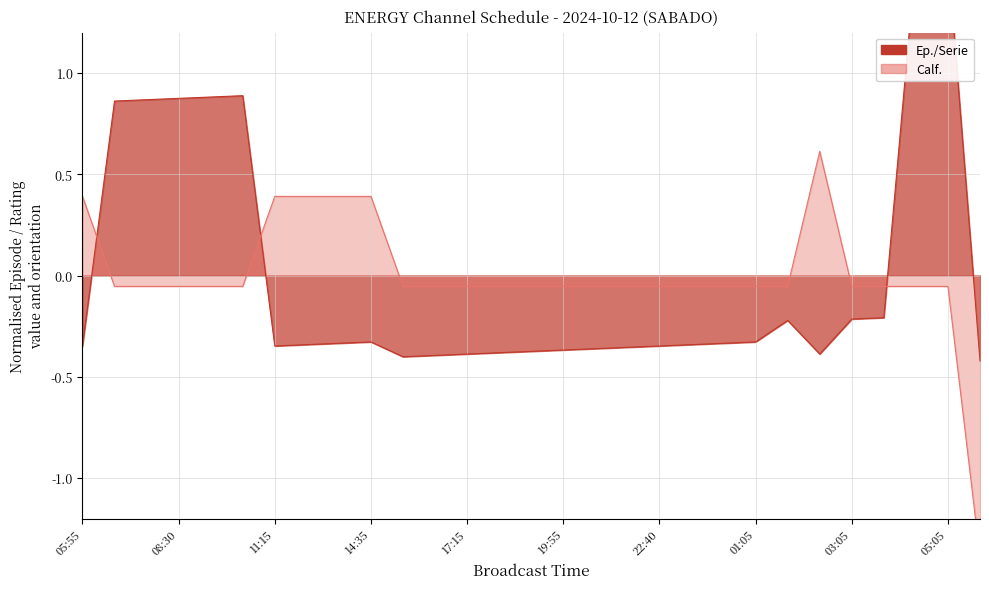

Rank the series by their average value, from highest to lowest.

Ep./Serie, Calf.